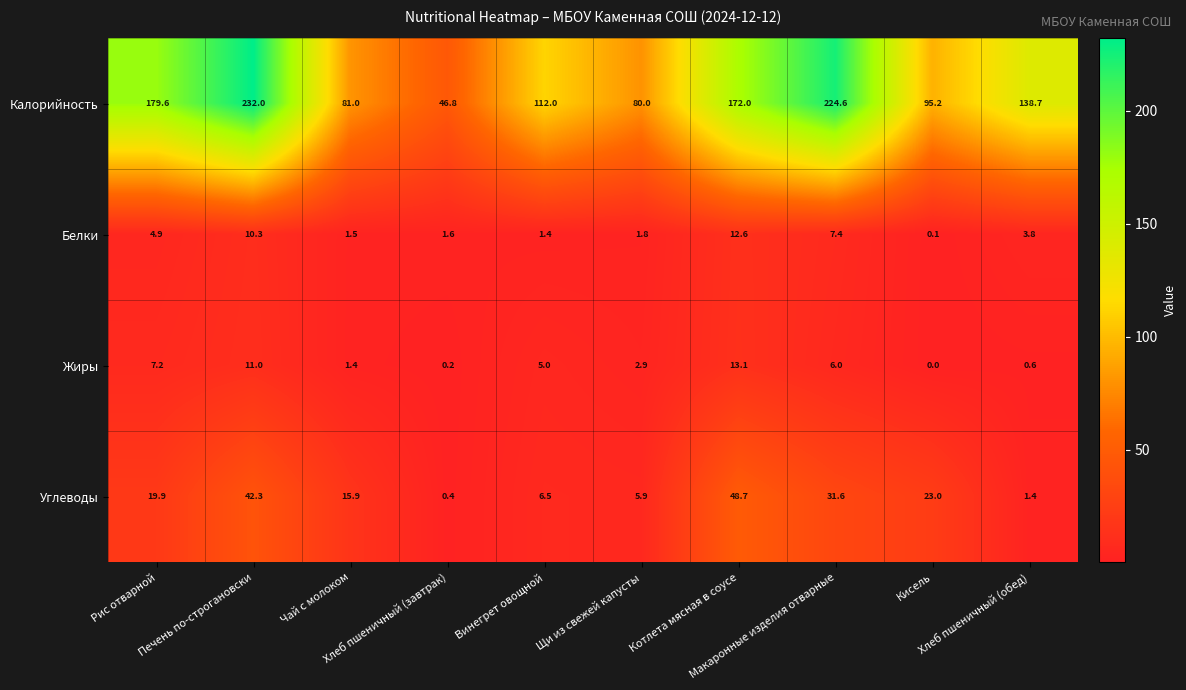

What is the highest value of the Белки series?

12.6